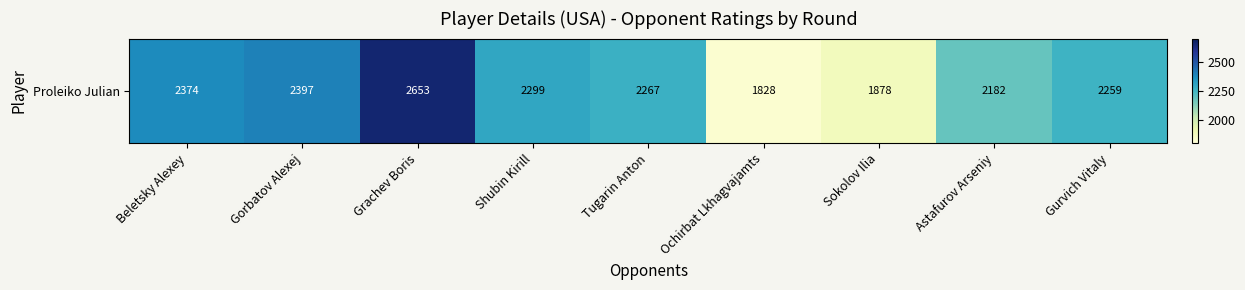

Reading left to right, extract all data points from this chart.

Beletsky Alexey=2374	Gorbatov Alexej=2397	Grachev Boris=2653	Shubin Kirill=2299	Tugarin Anton=2267	Ochirbat Lkhagvajamts=1828	Sokolov Ilia=1878	Astafurov Arseniy=2182	Gurvich Vitaly=2259